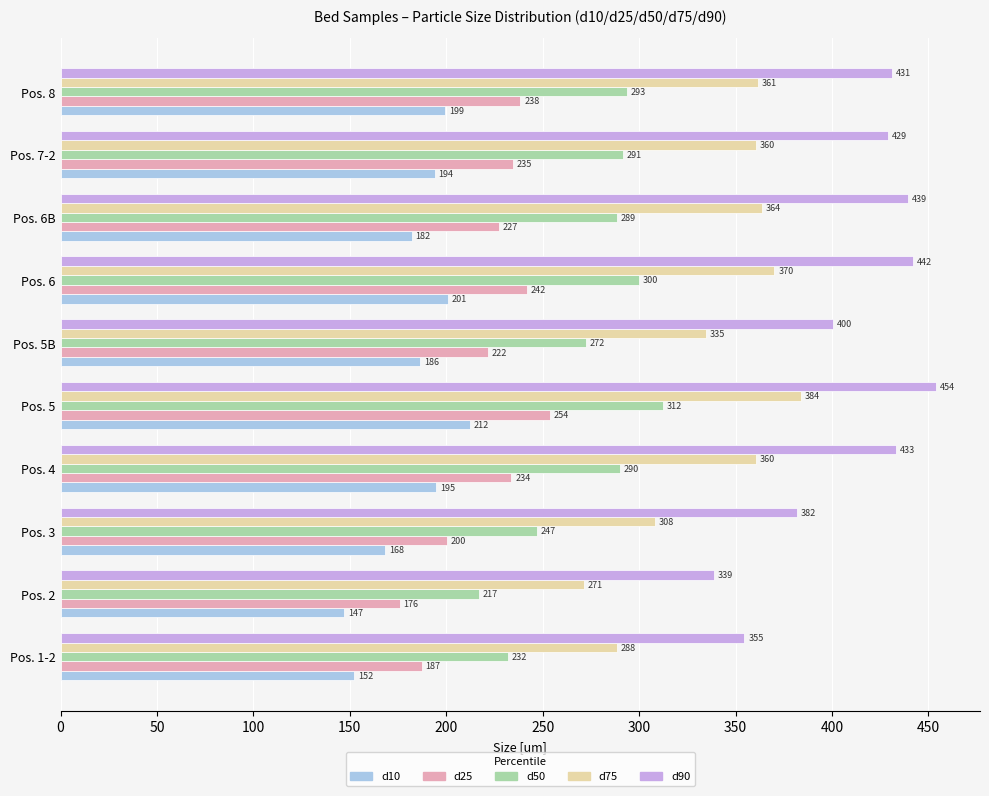

True or false: d50 has a value of 98.7 at Pos. 5B.

False